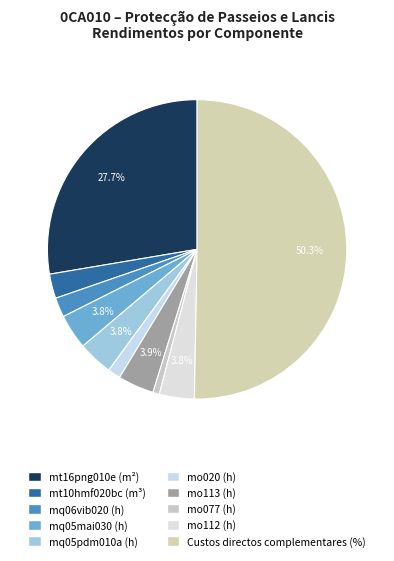

What is the ratio of the value at mo112 (h) to the value at Custos directos complementares (%)?

0.1